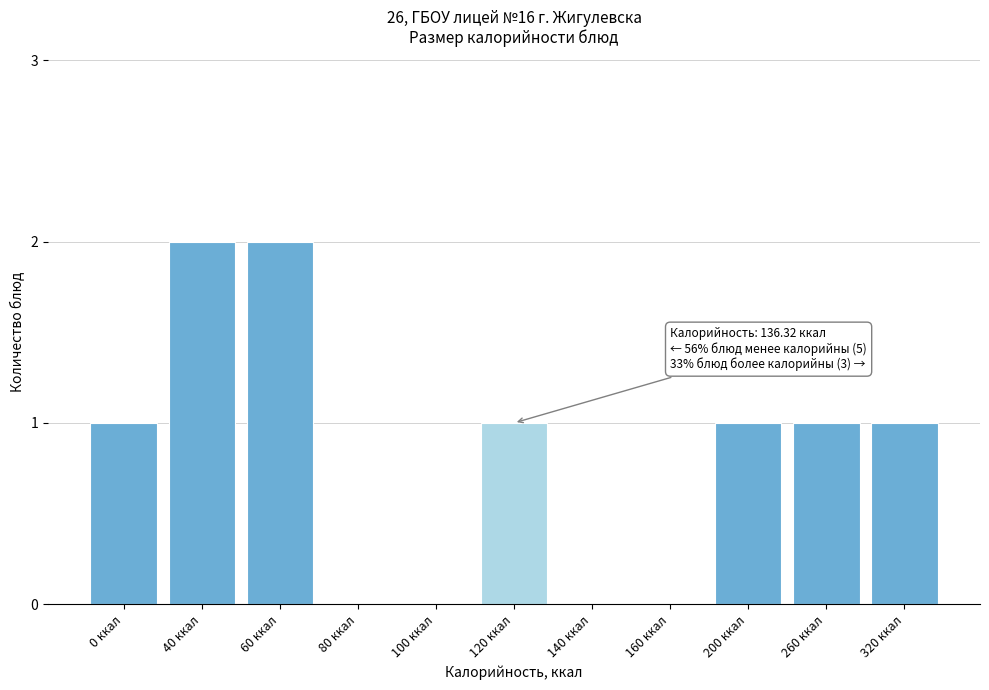

Reading left to right, what are all the values shown in this chart?

0 ккал=1	40 ккал=2	60 ккал=2	80 ккал=0	100 ккал=0	120 ккал=1	140 ккал=0	160 ккал=0	200 ккал=1	260 ккал=1	320 ккал=1